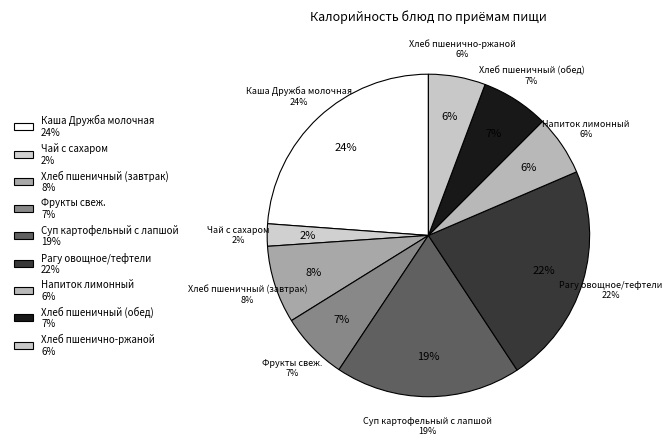

Which has a higher value, Чай с сахаром or Фрукты свеж.?

Фрукты свеж.